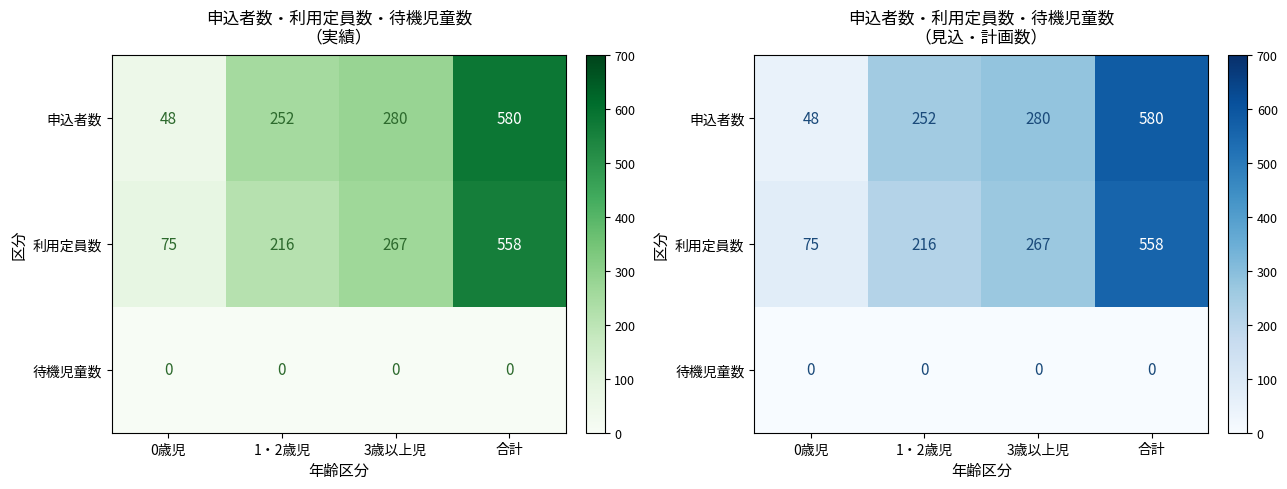

Which category has the lowest value in the 利用定員数 series?

0歳児